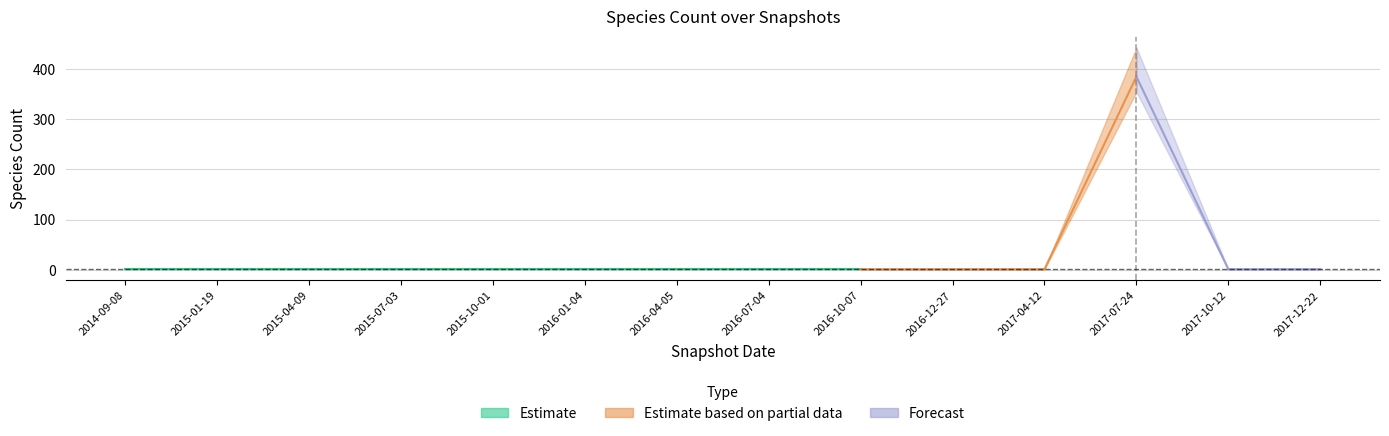

What is the difference between the maximum and second lowest values?

384